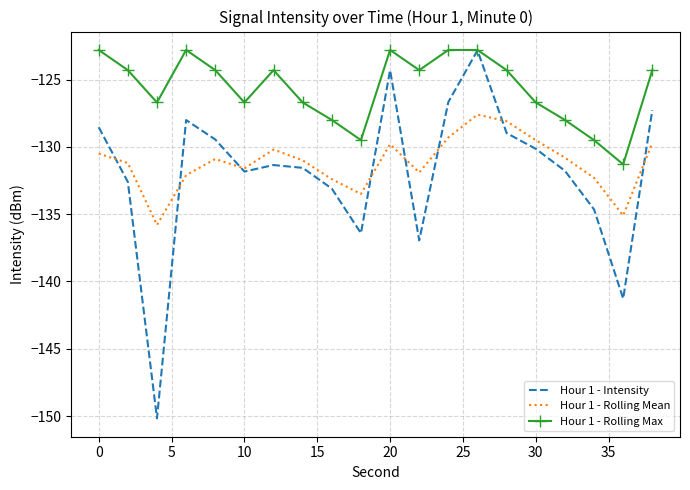

What are all the series names shown in the legend?

Hour 1 - Intensity, Hour 1 - Rolling Mean, Hour 1 - Rolling Max